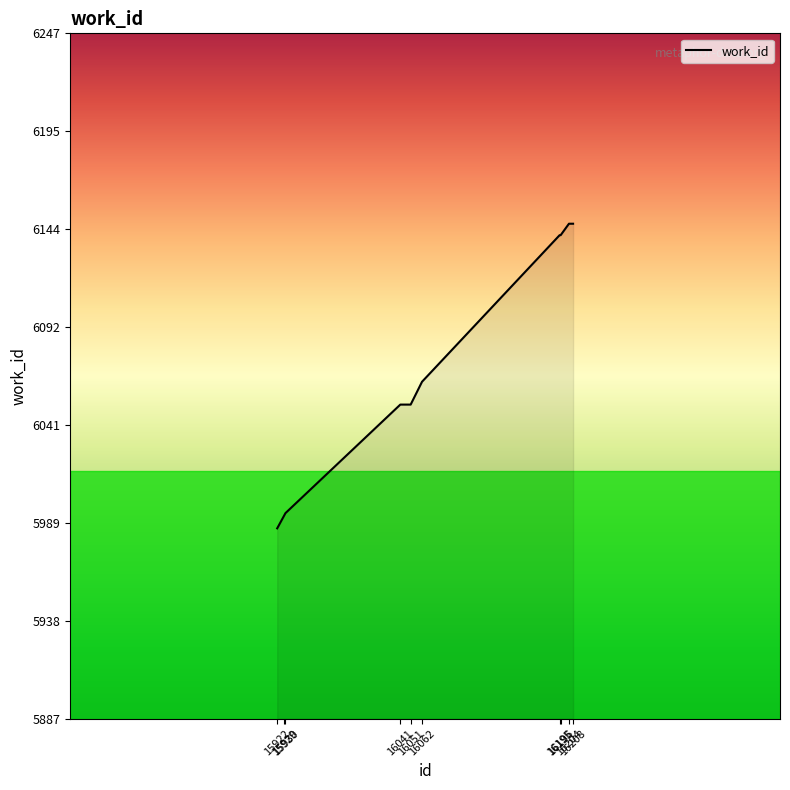

The value at 16196 is 6141. True or false?

True